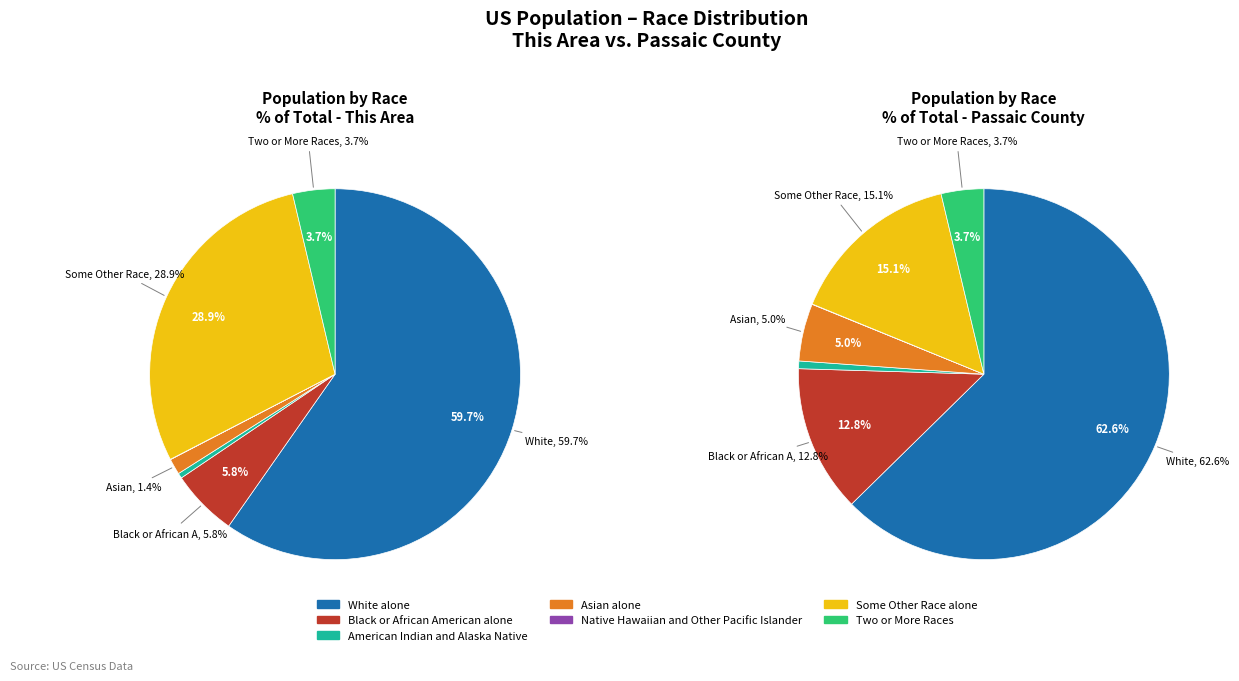

Count the number of slices in the pie.

7